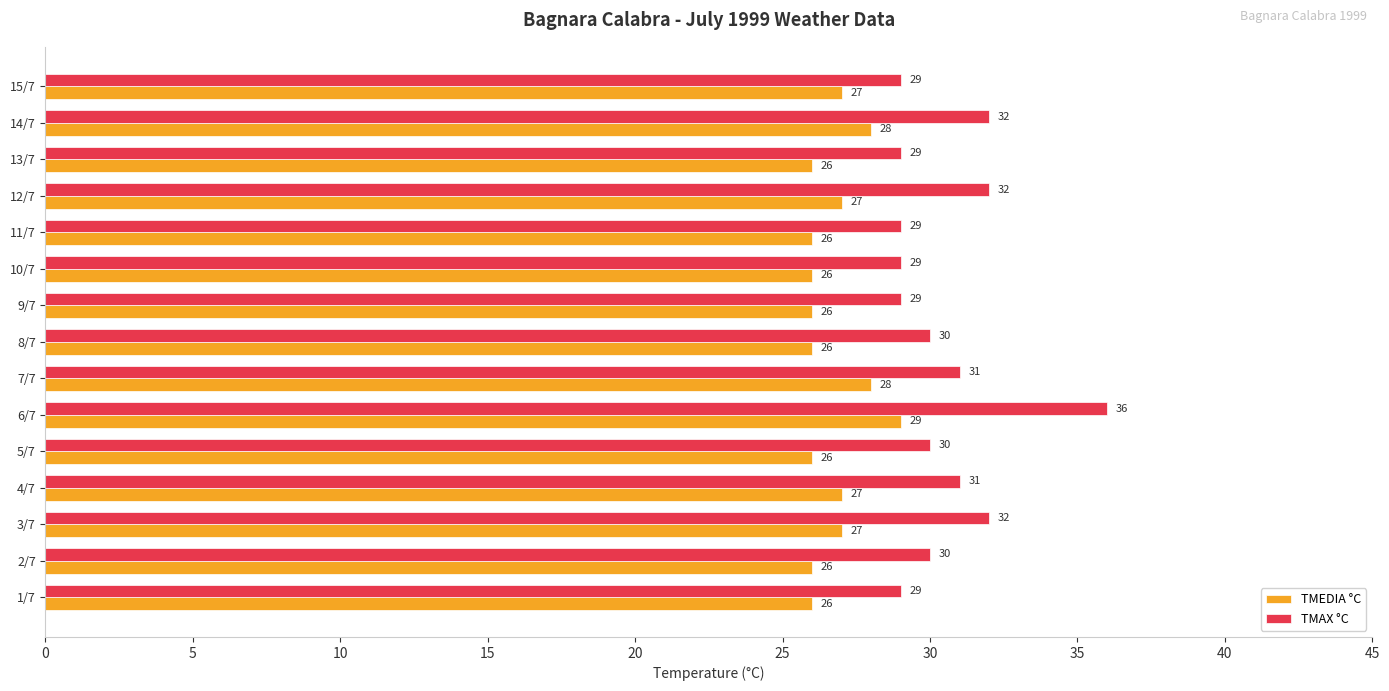

Which series has the widest spread of values?

TMAX °C